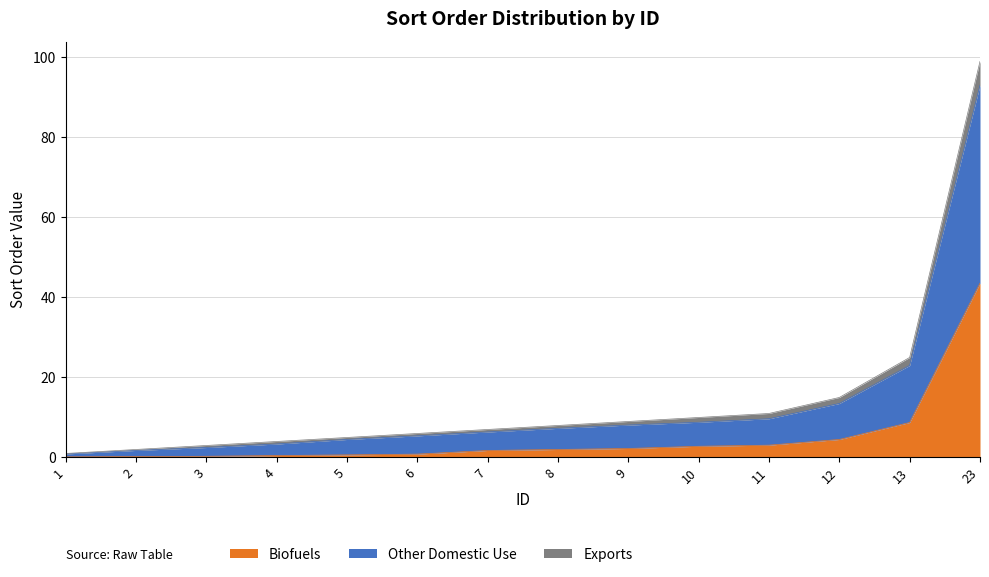

What is the minimum value for Exports?

0.2